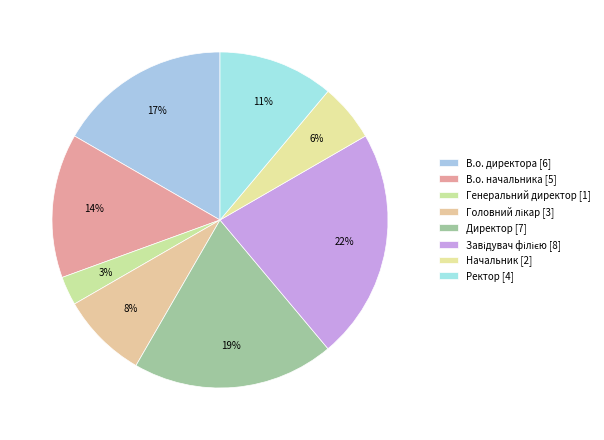

How many slices are in this pie chart?

8